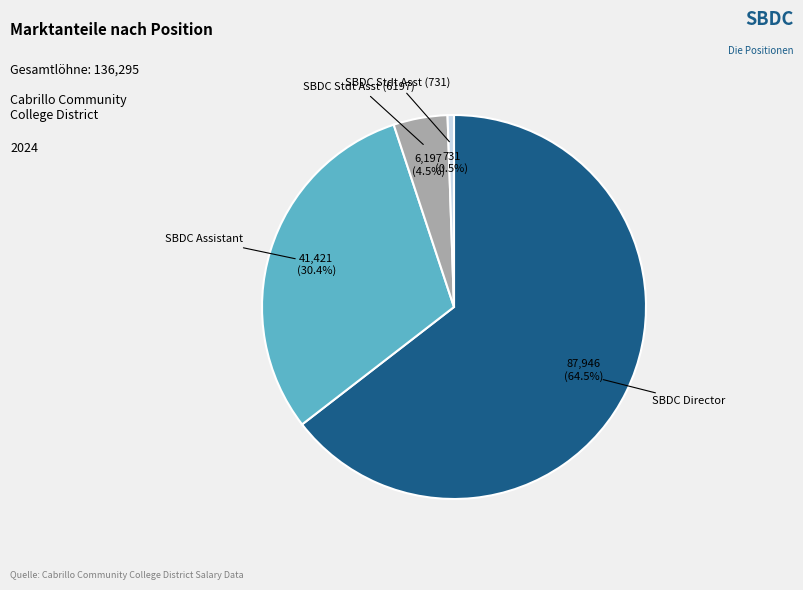

Is there a majority slice in this chart?

Yes